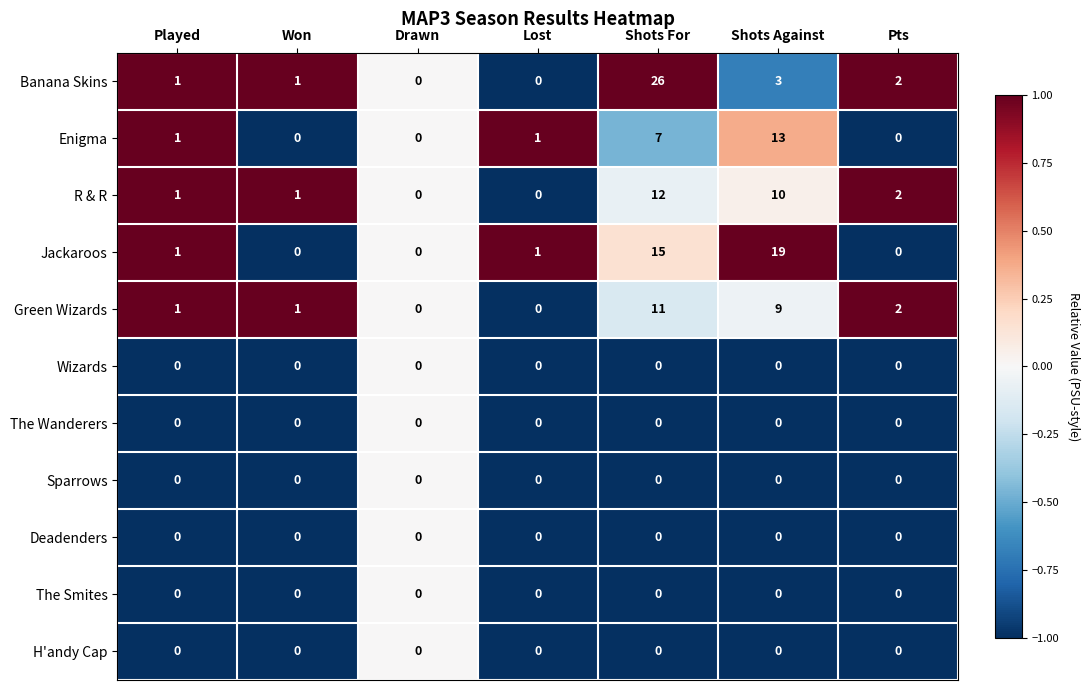

True or false: Sparrows has a value of 0 at Pts.

True